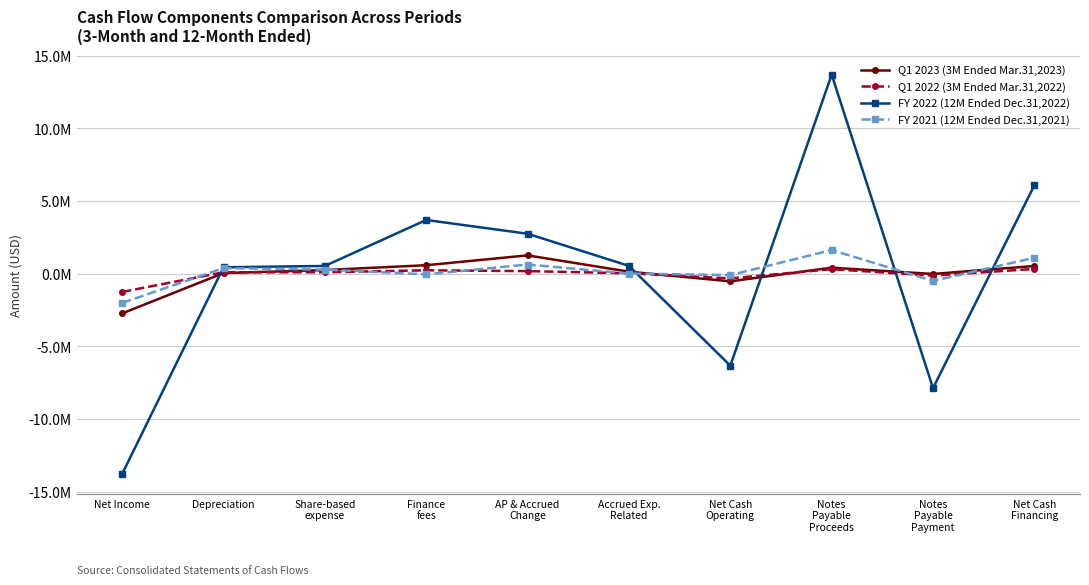

Is this an area chart (filled region under the line)?

No